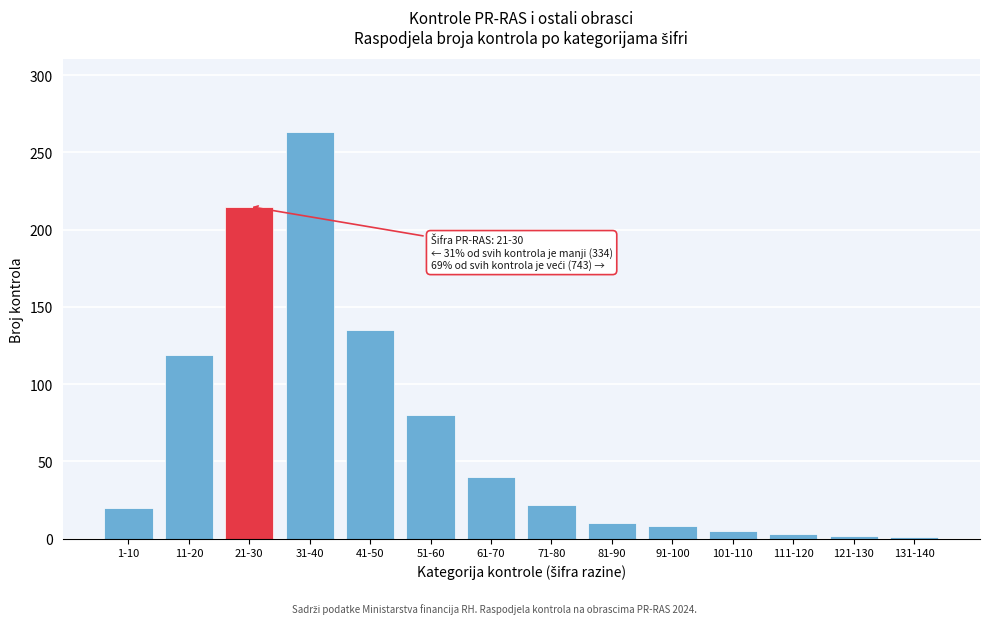

True or false: the data shows 5 at 101-110.

True